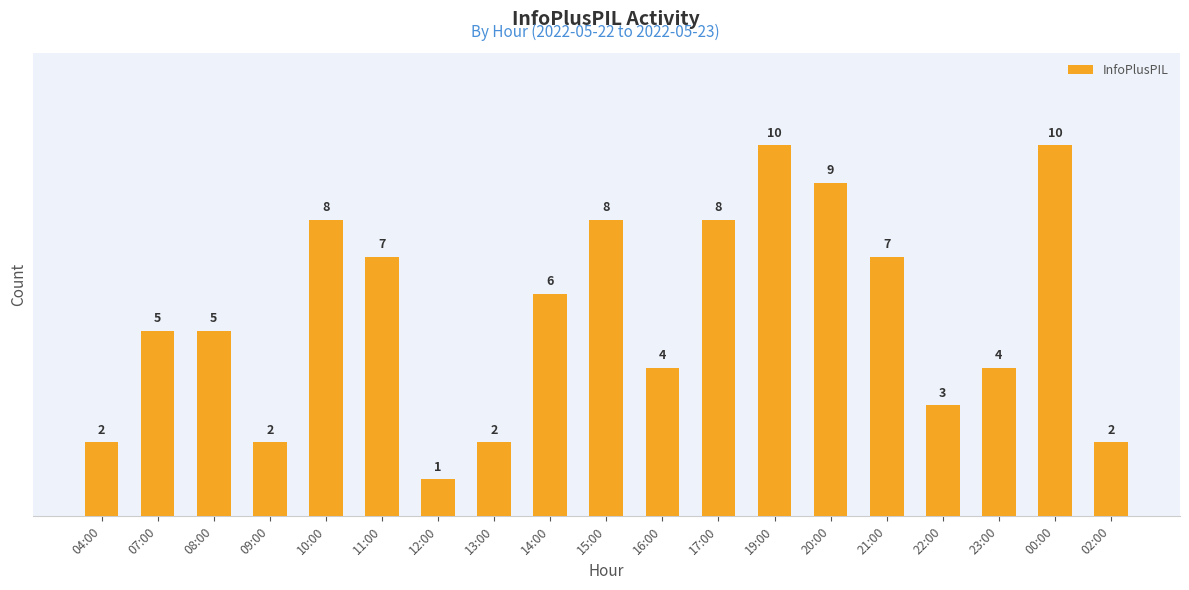

What position from the left is 09:00?

4